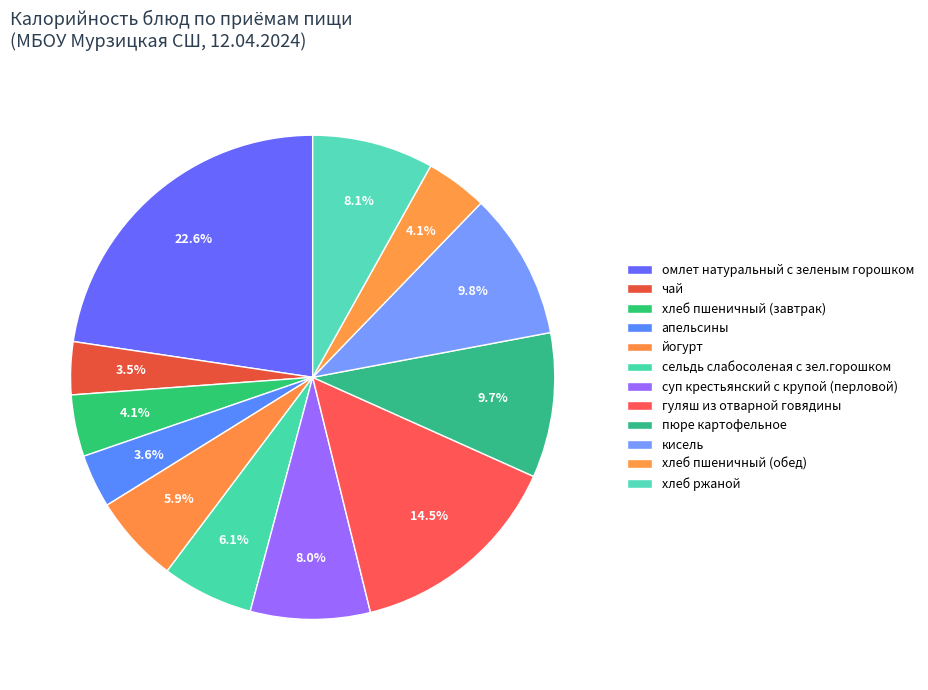

To the nearest percent, what is the difference between the largest and smallest slice percentages?

19%